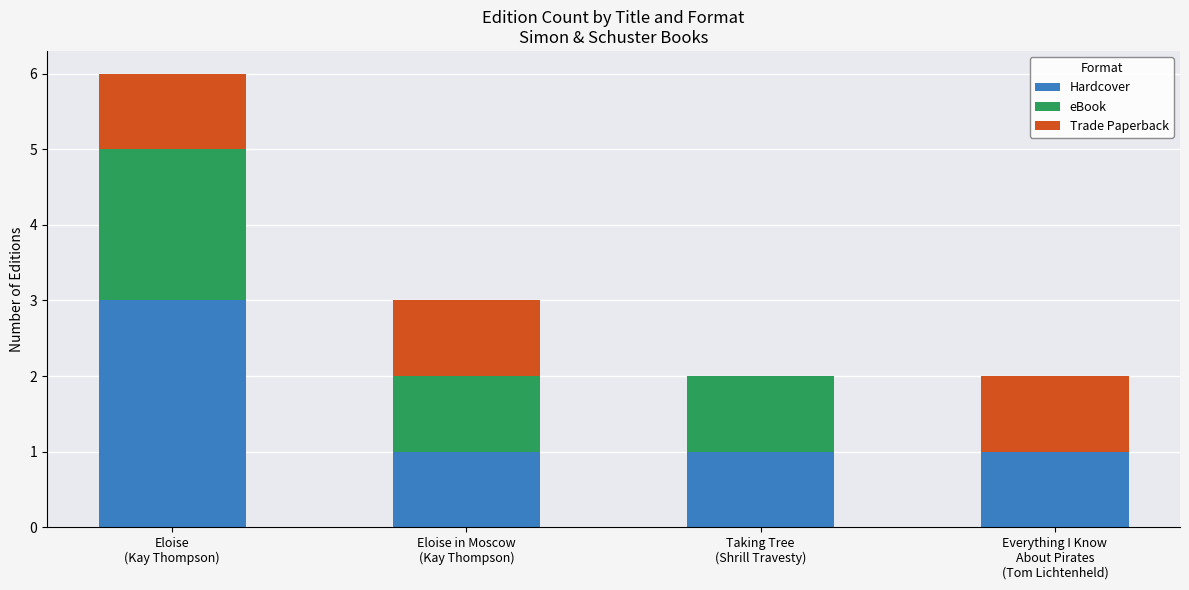

What is the sum of all Hardcover values?

6